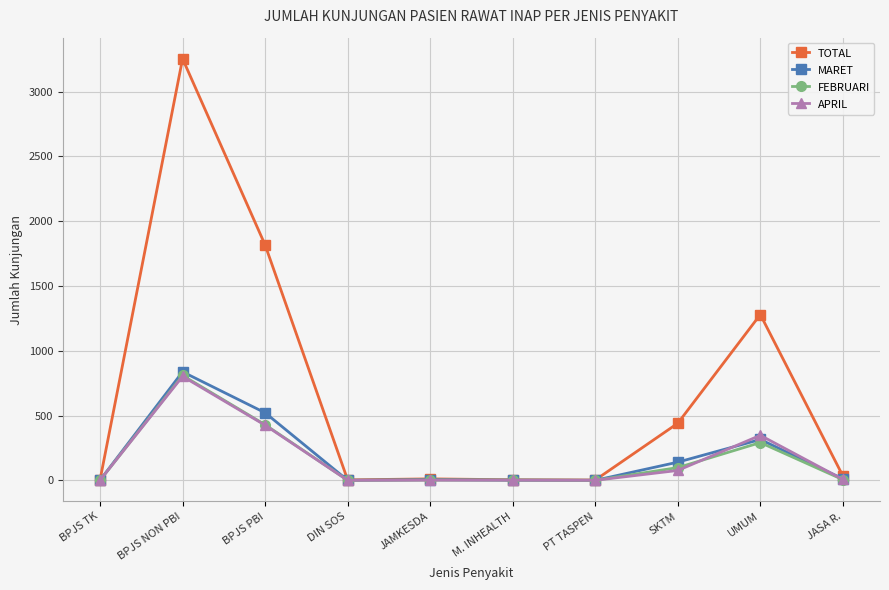

True or false: FEBRUARI has a value of 0 at PT TASPEN.

True